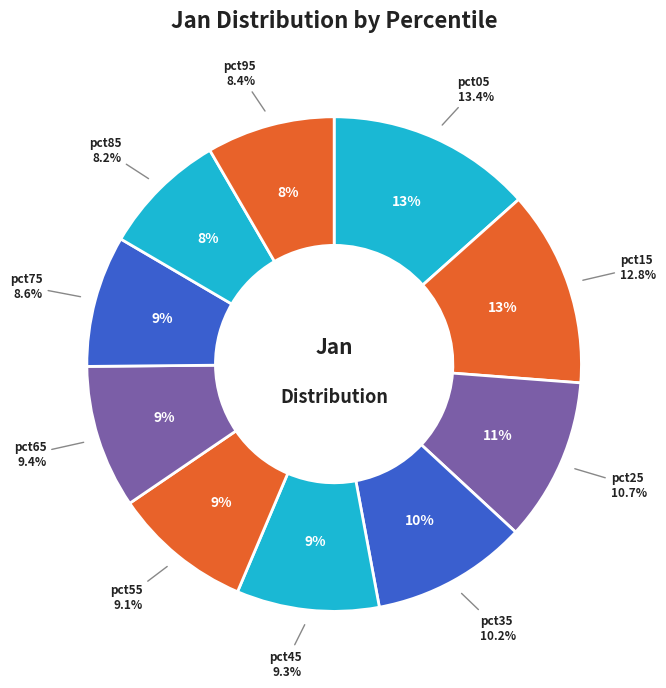

What is the largest slice in the pie chart?

pct05